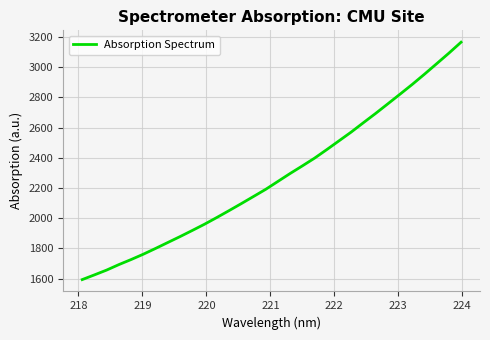

What is the greatest value displayed?

3166.0